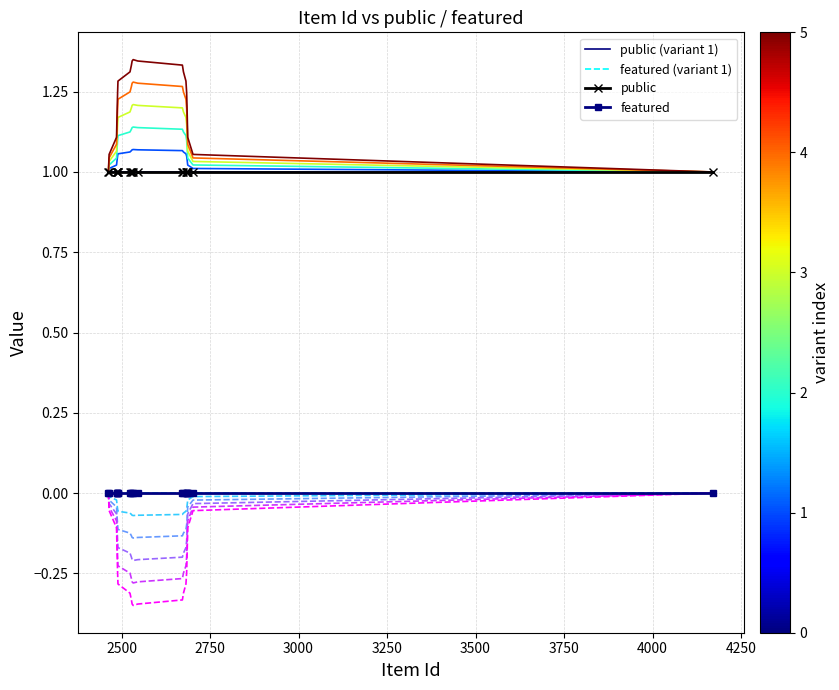

True or false: featured and featured (variant 1) cross at least once.

False